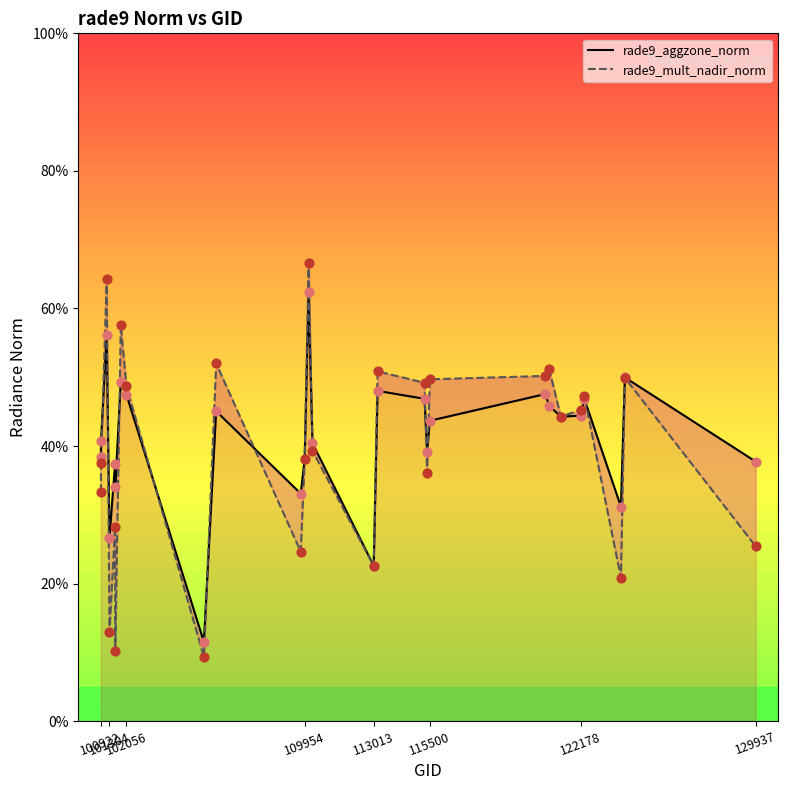

Which series has the widest spread of Y values?

rade9_mult_nadir_norm